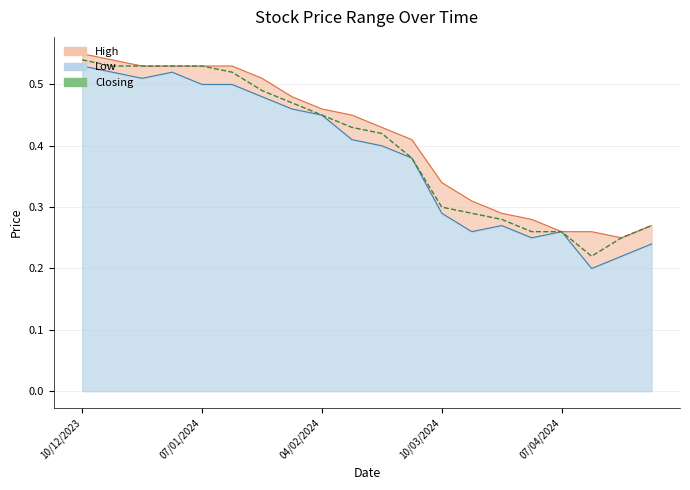

What is the smallest value displayed?

0.2